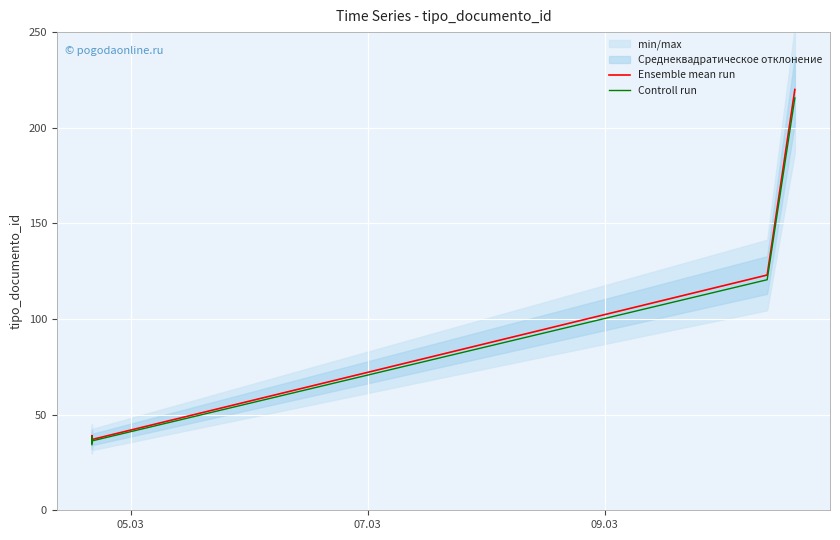

What is the label of the 7th point from the right?

05.03